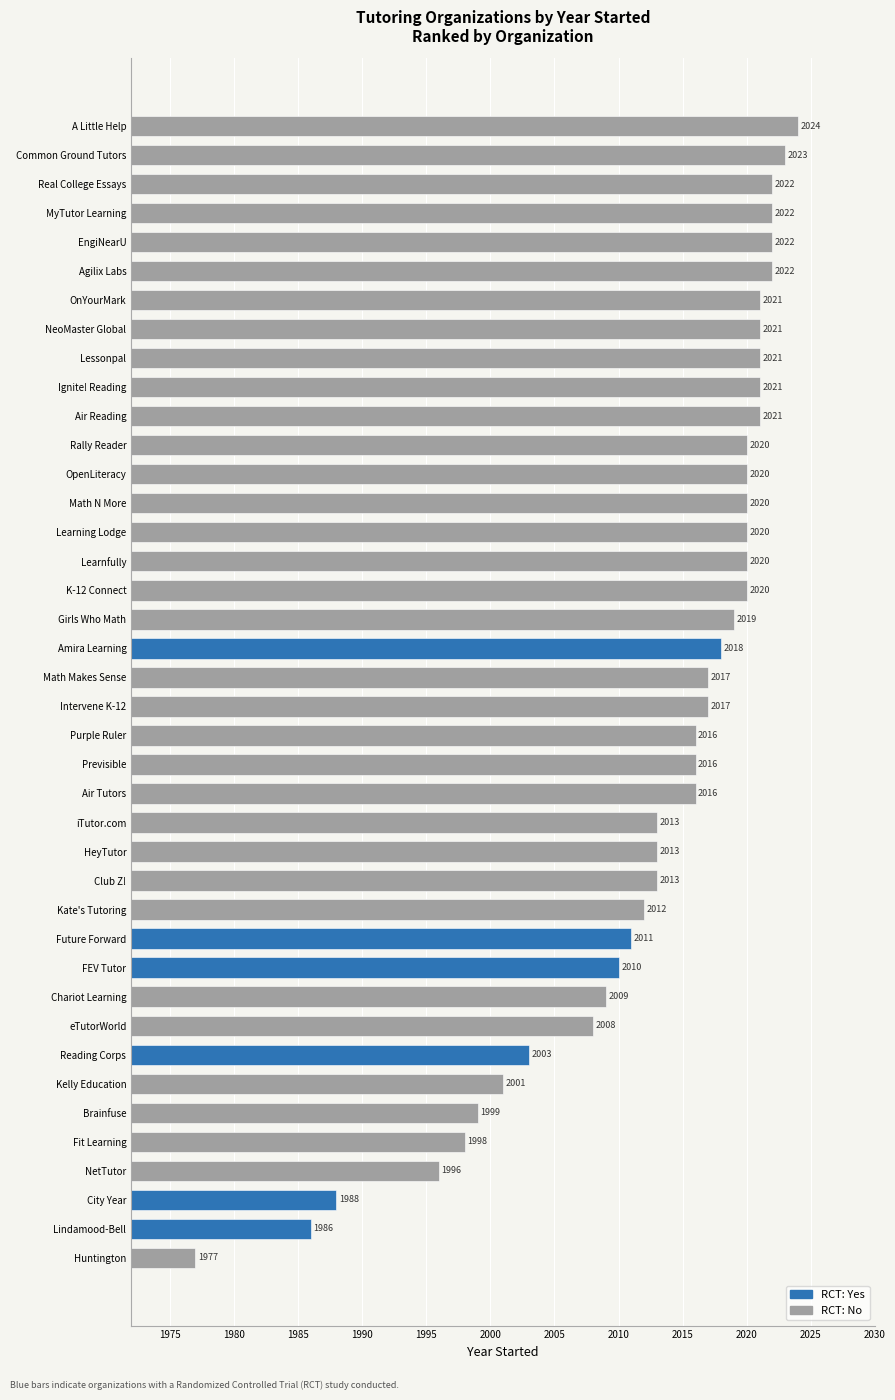

Count the number of data series in this chart.

1